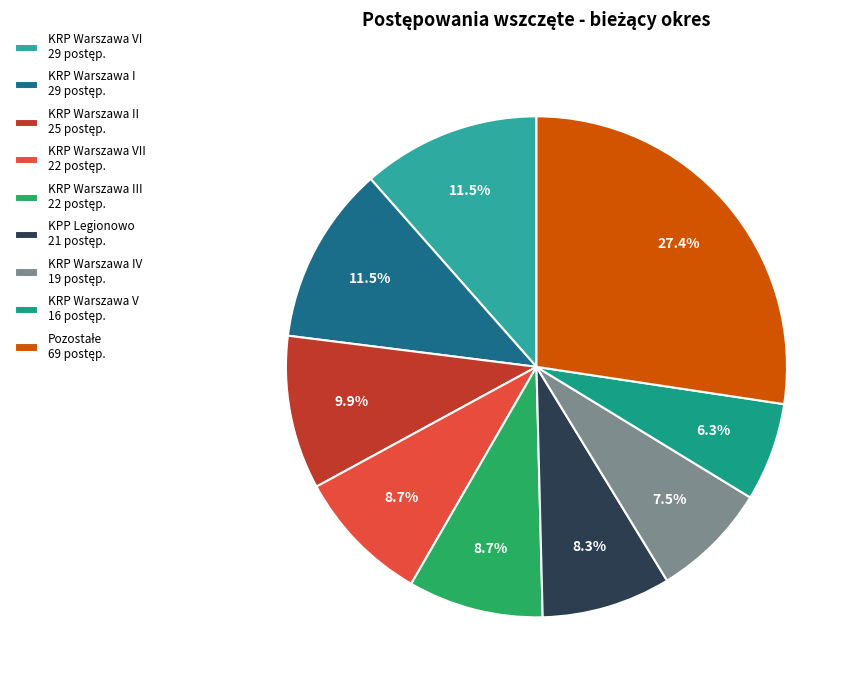

How many slices are in this pie chart?

9